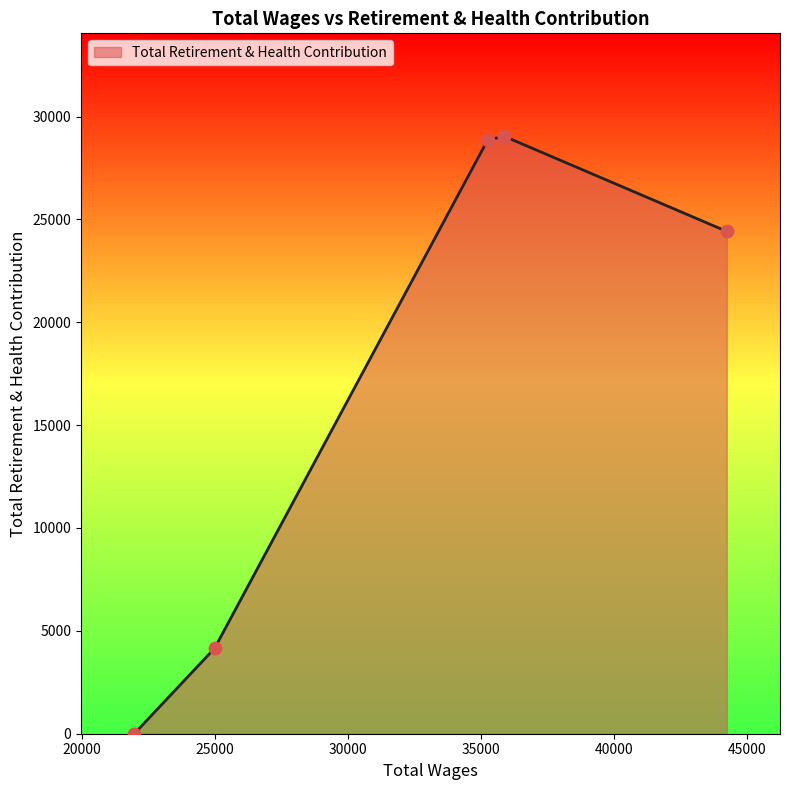

Approximately how many times larger is the value at 24991.0 compared to 35863.0?

0.1